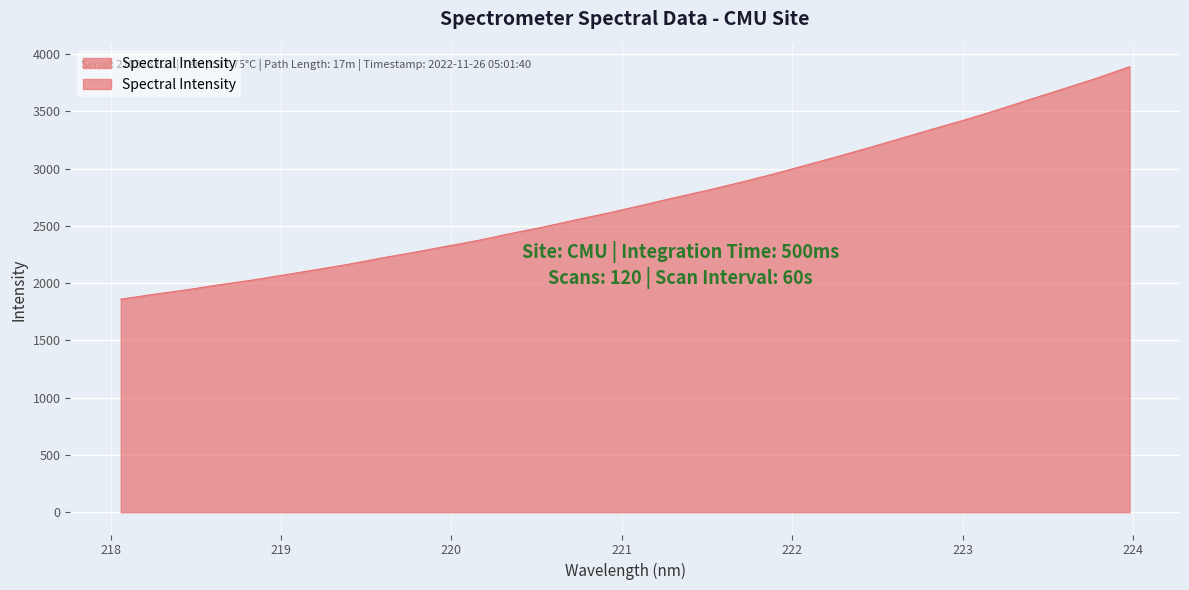

What is the label of the 12th point from the right?

221.8812